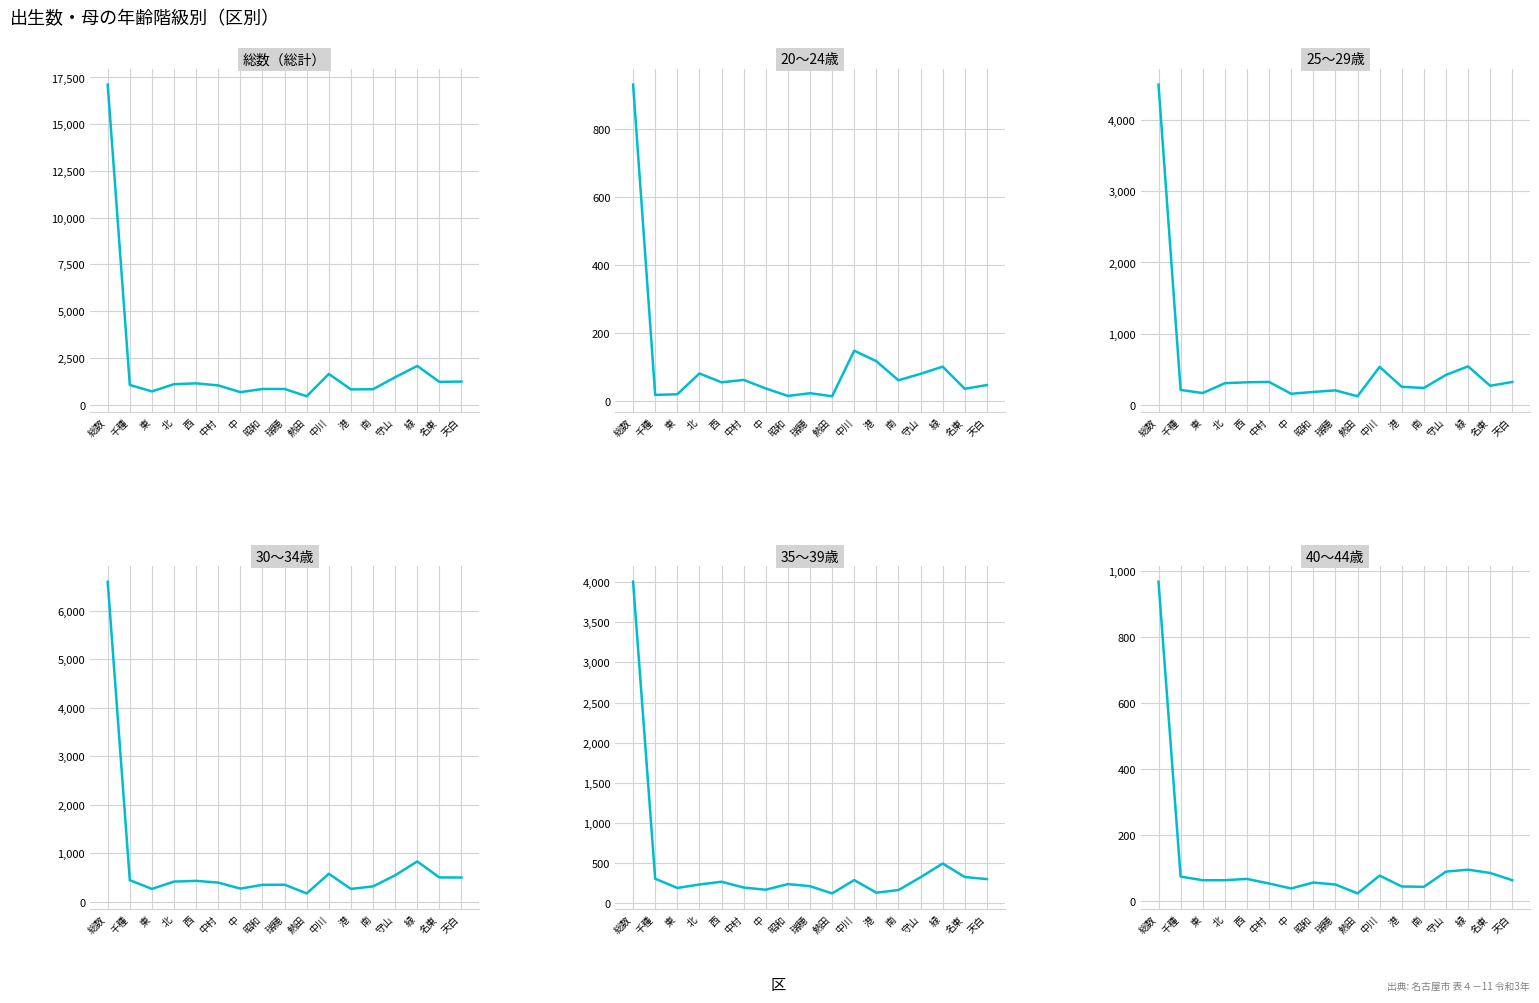

True or false: 30～34歳 and 35～39歳 intersect in this chart.

False